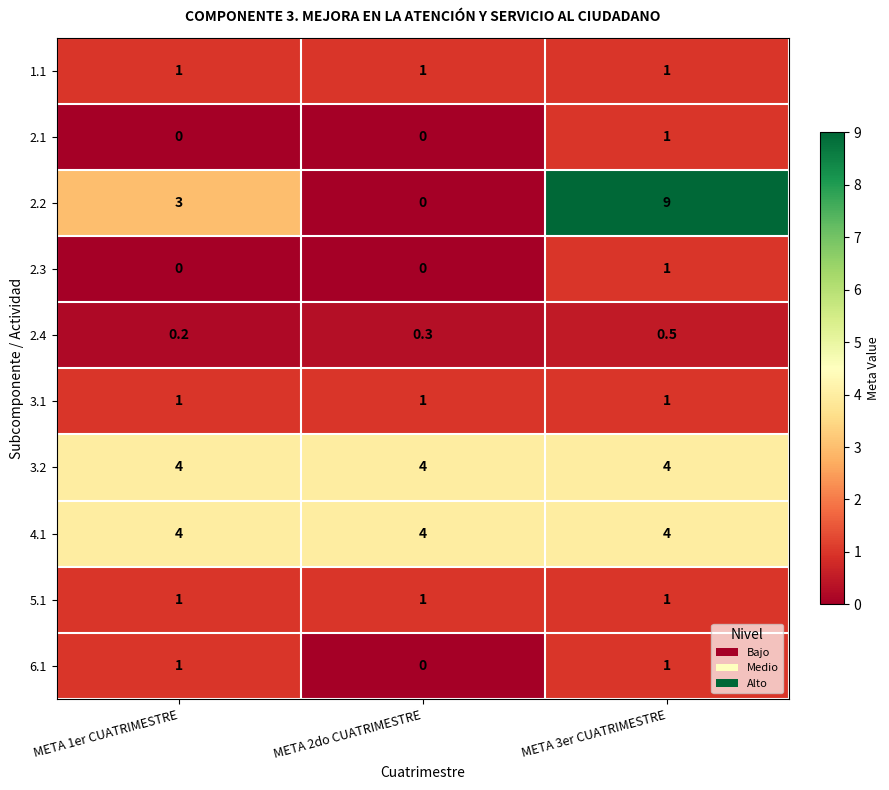

Is it true that 2.1 equals 1.0 at META 3er CUATRIMESTRE?

True